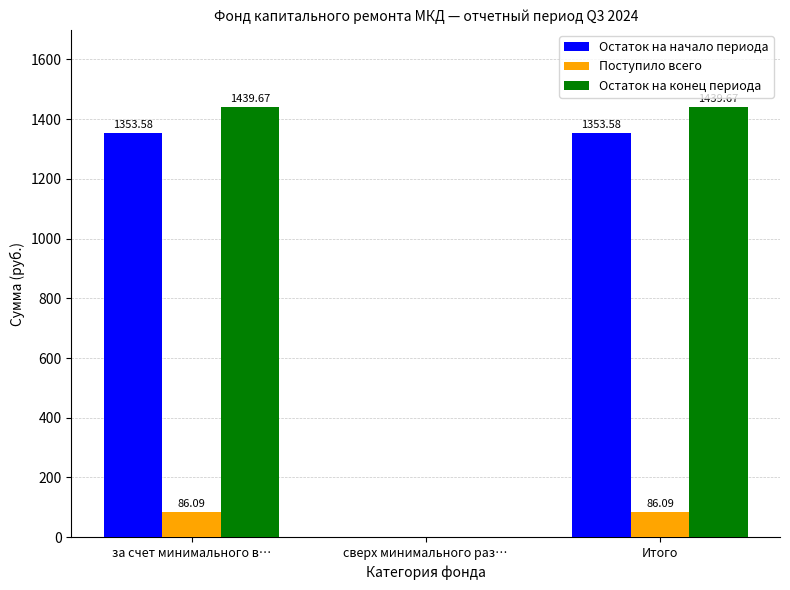

Count the number of categories in the chart.

3